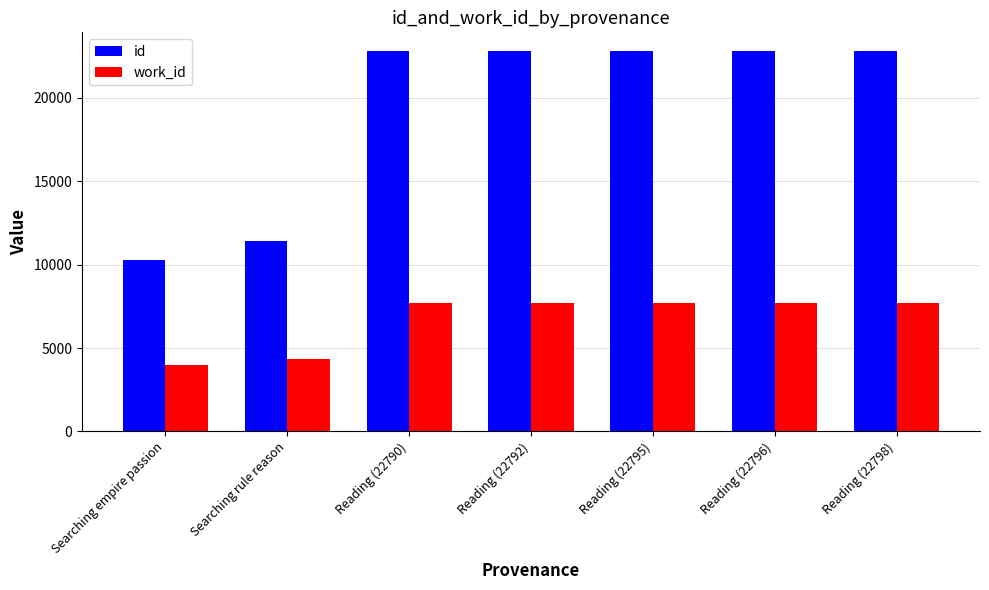

The value of id at Reading (22795) is 12206. True or false?

False